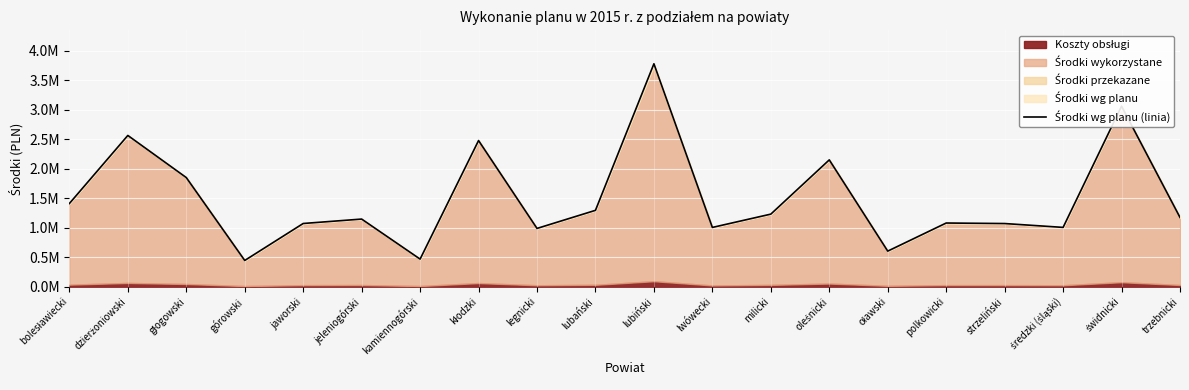

What is the difference between the values at trzebnicki and górowski?

729304